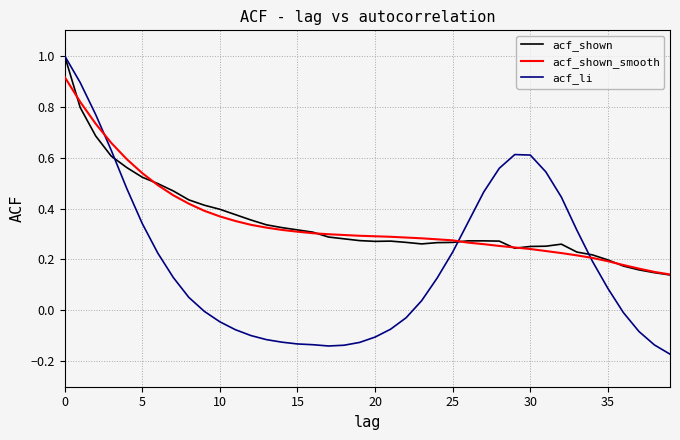

Which series has the largest total across all categories?

acf_shown